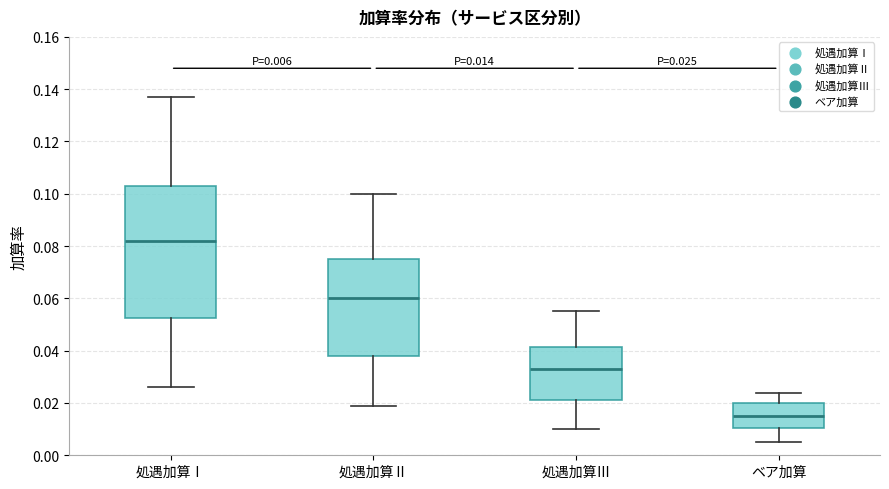

Which box has the highest median line?

処遇加算Ⅰ